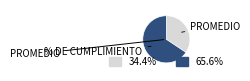

How many slices are in this pie chart?

2